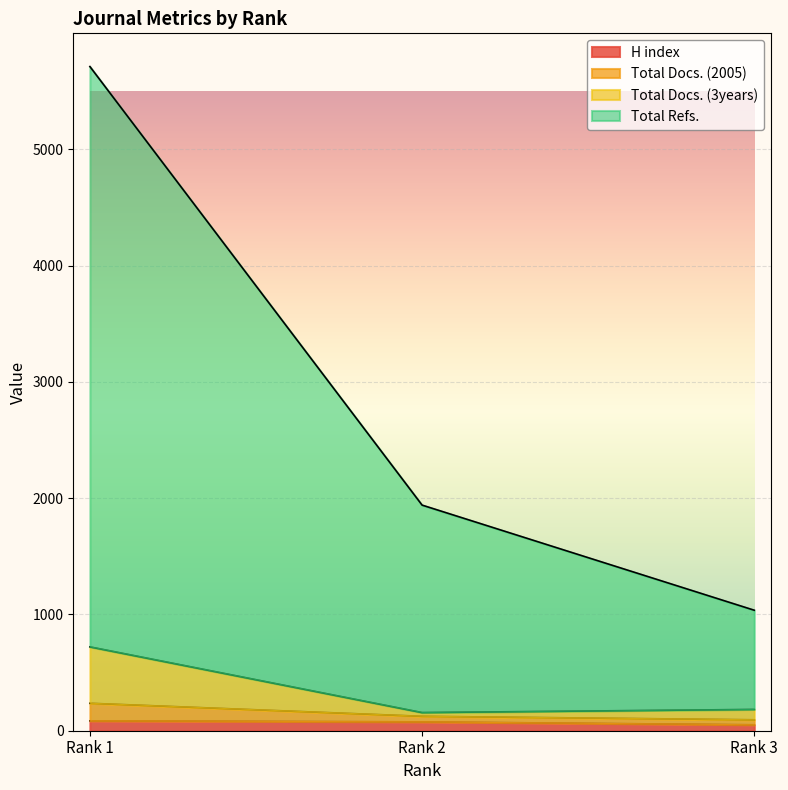

What is the minimum value shown in the chart?

51